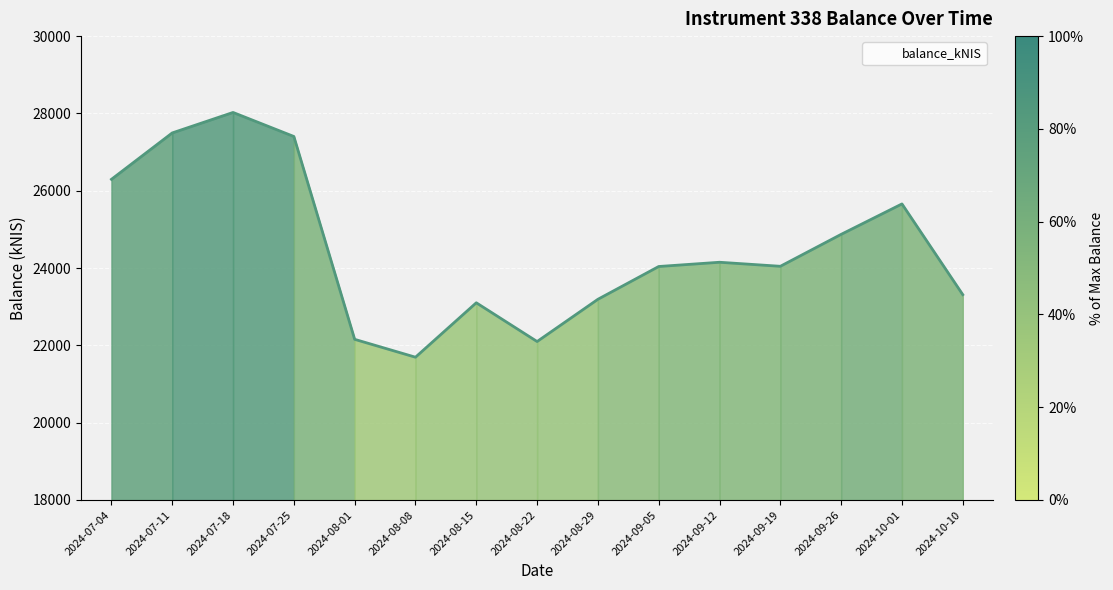

Is it true that the value at 2024-08-22 is 22099.2?

True